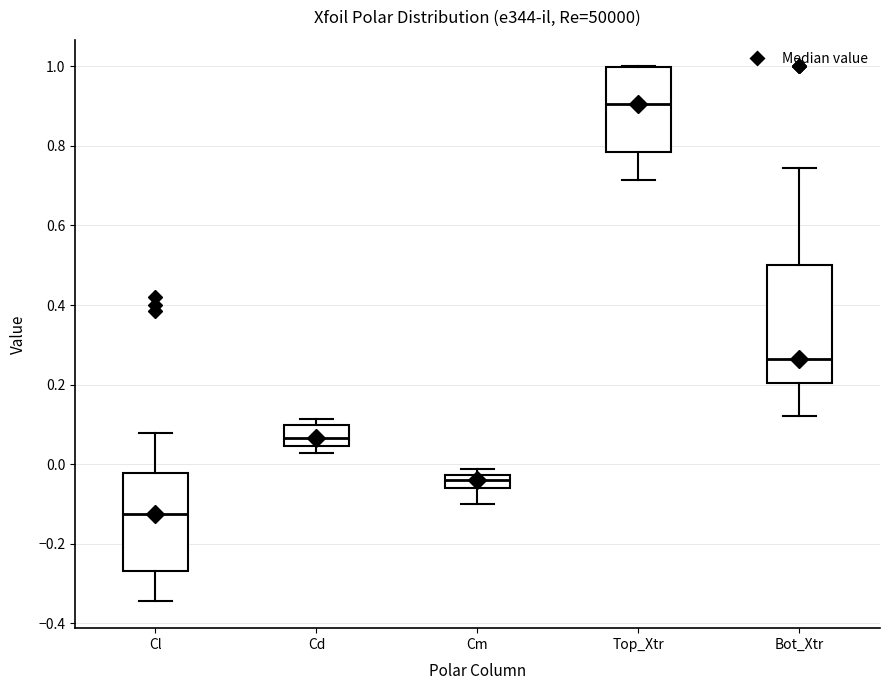

Which box has the lowest median line?

Cl